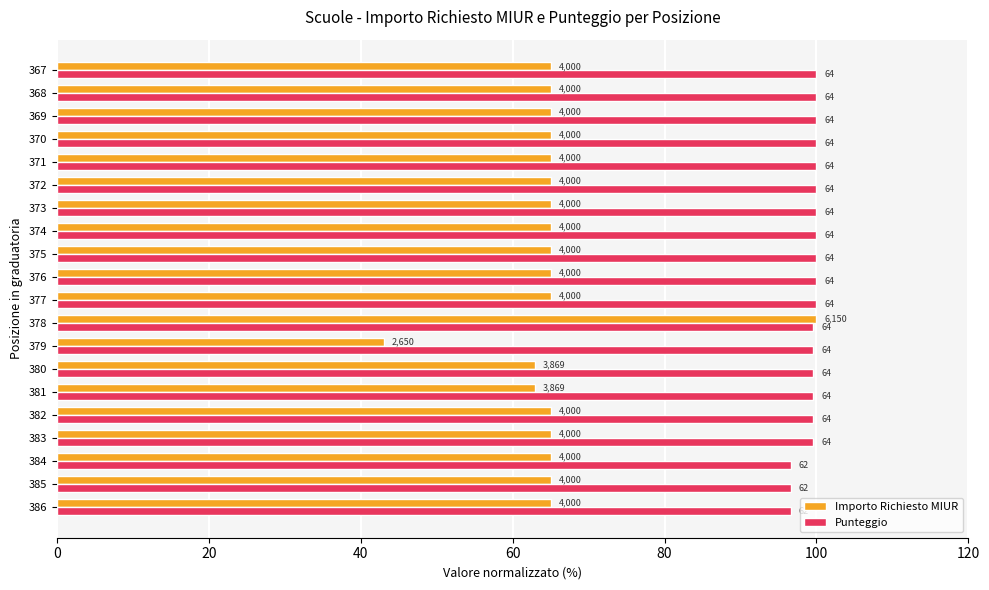

What are all the series names shown in the legend?

Importo Richiesto MIUR, Punteggio